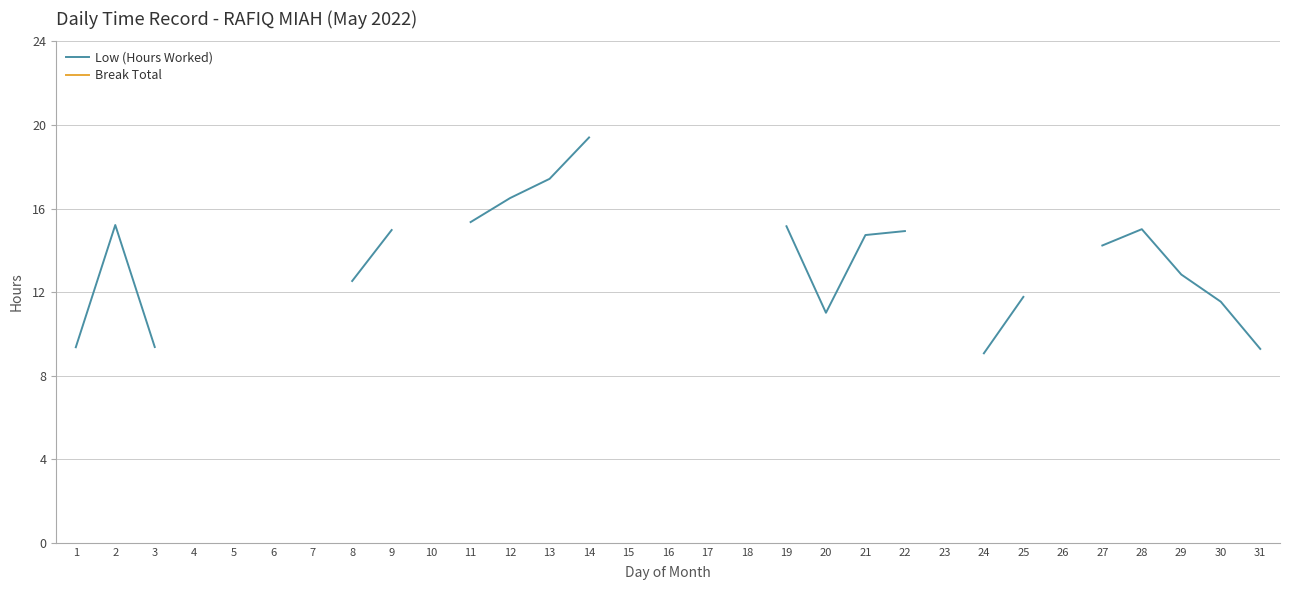

Rank the series at 23 from lowest to highest value.

Low (Hours Worked), Break Total